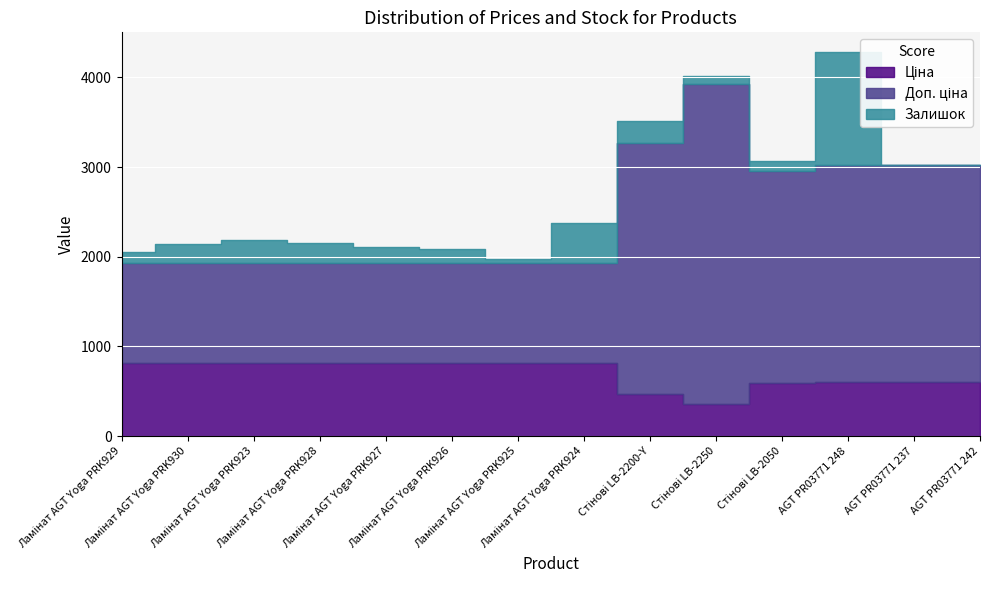

Reading right to left, transcribe all the data shown in this chart.

Ціна: 603.7	603.7	603.7	591.6	357.4	467.3	818.5	818.5	818.5	818.5	818.5	818.5	818.5	818.5
Доп. ціна: 2414.8	2414.8	2414.8	2366.5	3573.9	2803.6	1109.2	1109.2	1109.2	1109.2	1109.2	1109.2	1109.2	1109.2
Залишок: 4.0	2.0	1269.0	106.0	85.0	239.0	450.0	46.0	158.0	178.0	229.0	255.0	214.0	125.0